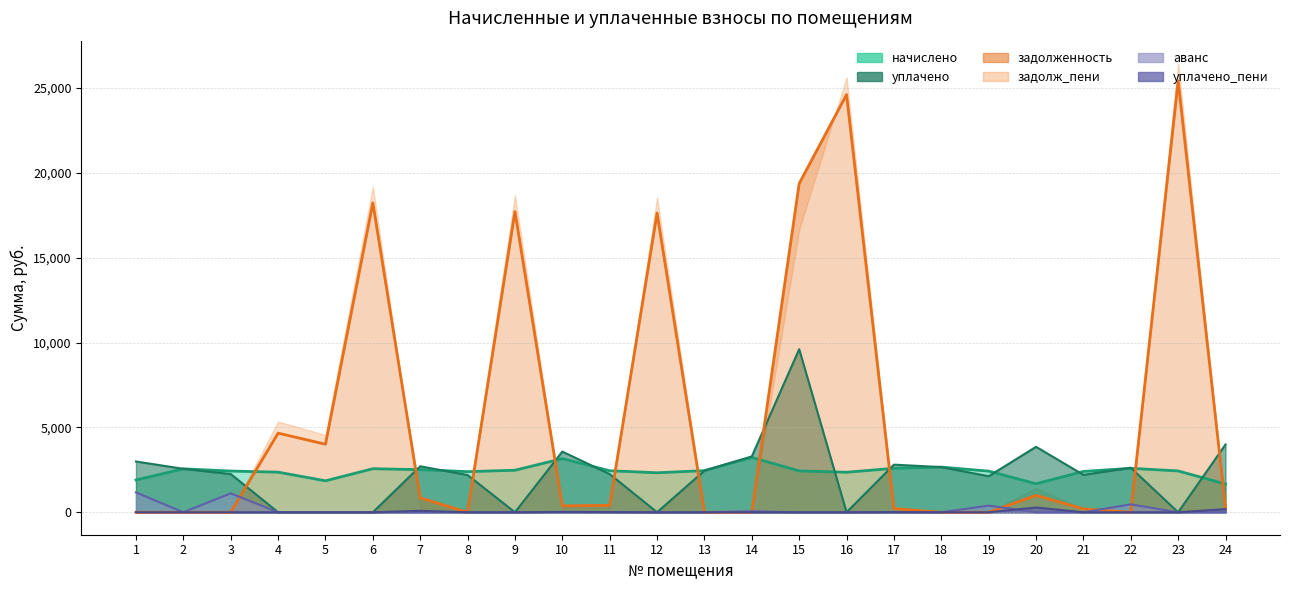

List the labels in order of уплачено_пени value, largest first.

20, 24, 7, 10, 11, 17, 1, 2, 3, 4, 5, 6, 8, 9, 12, 13, 14, 15, 16, 18, 19, 21, 22, 23